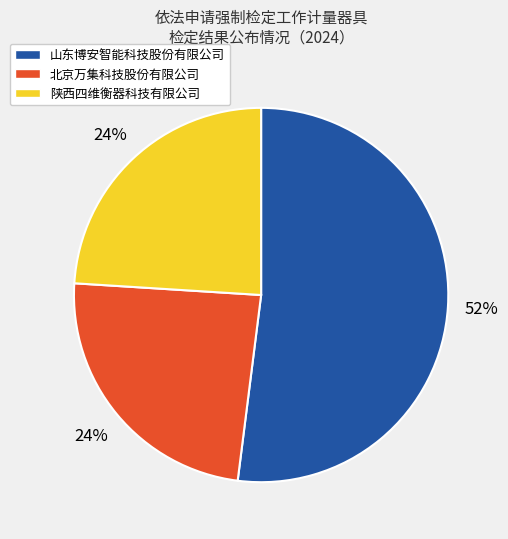

Combined, do 陕西四维衡器科技有限公司 and 北京万集科技股份有限公司 account for over 50%?

No